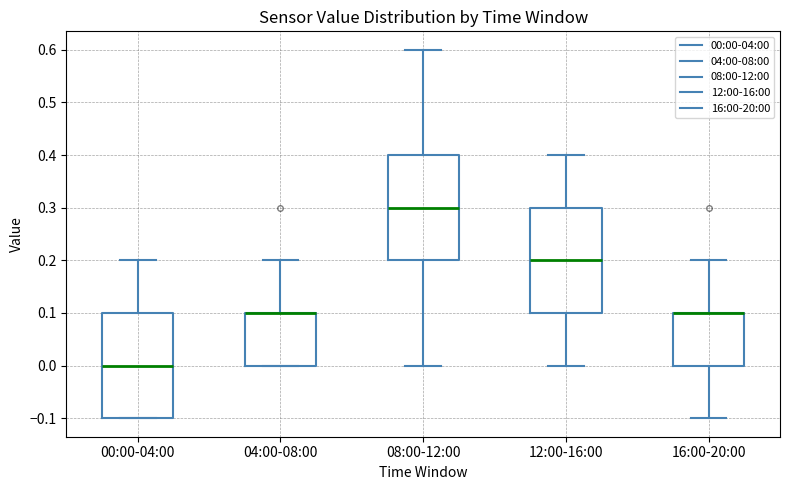

Reading left to right, read every box against the y-axis: the position of its median line, the range the box covers, and the ends of its whiskers. The values are not printed on the chart, so give them approximately, as read against the axis.

00:00-04:00: median 0.0, box -0.1 to 0.1, whiskers -0.1 to 0.2
04:00-08:00: median 0.1 (drawn on the box's upper edge), box 0.0 to 0.1, whiskers 0.0 to 0.2
08:00-12:00: median 0.3, box 0.2 to 0.4, whiskers 0.0 to 0.6
12:00-16:00: median 0.2, box 0.1 to 0.3, whiskers 0.0 to 0.4
16:00-20:00: median 0.1 (drawn on the box's upper edge), box 0.0 to 0.1, whiskers -0.1 to 0.2